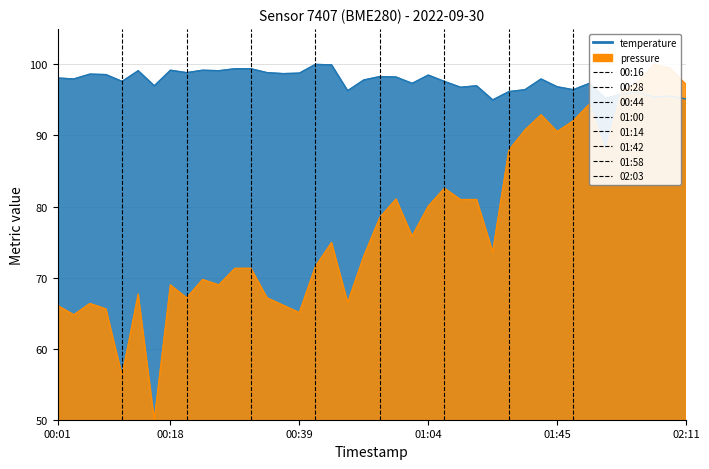

Is it true that the value at 00:01 is 0?

False